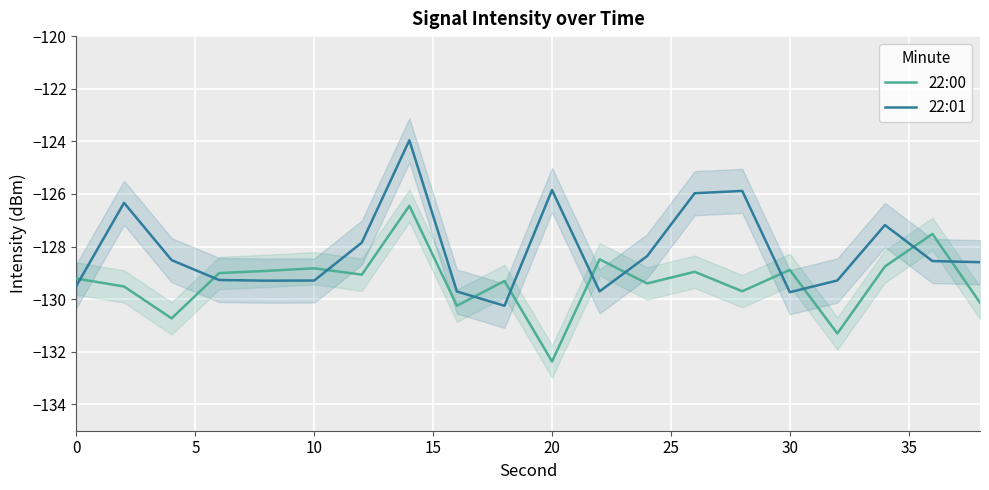

What is the lowest value of the 22:01 series?

-130.3